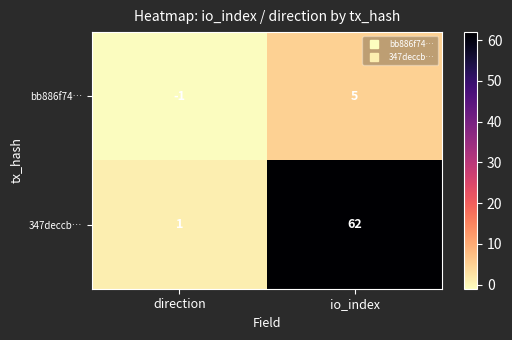

What is the difference between the 347deccb… values at direction and io_index?

61